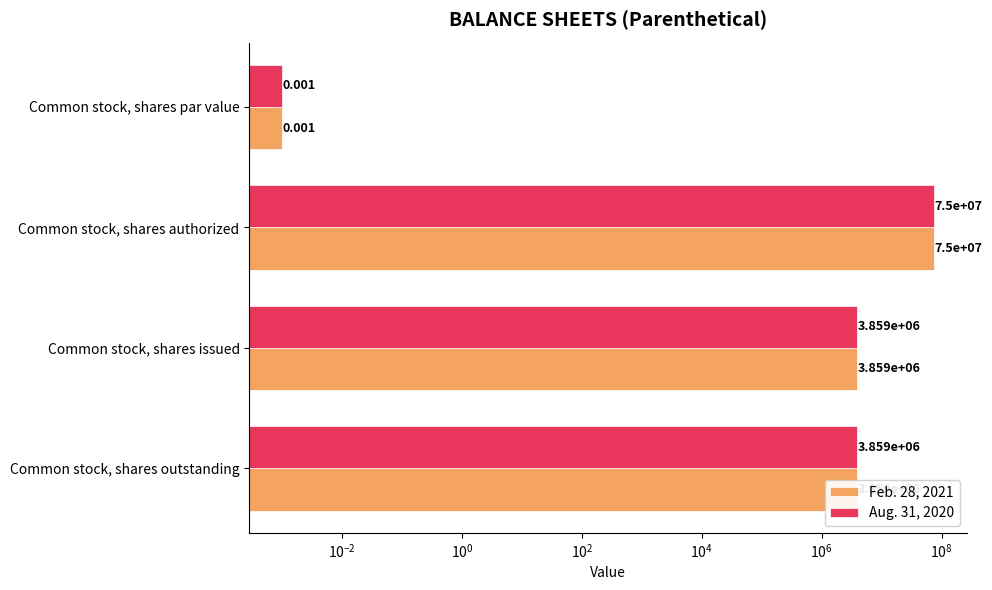

Is it true that Aug. 31, 2020 equals 2391155.1 at Common stock, shares outstanding?

False